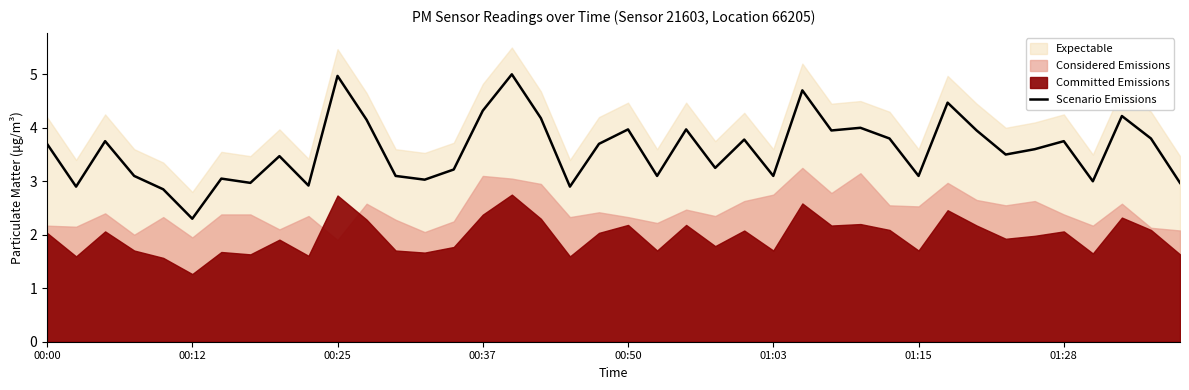

At which label does Scenario Emissions reach its minimum?

00:12